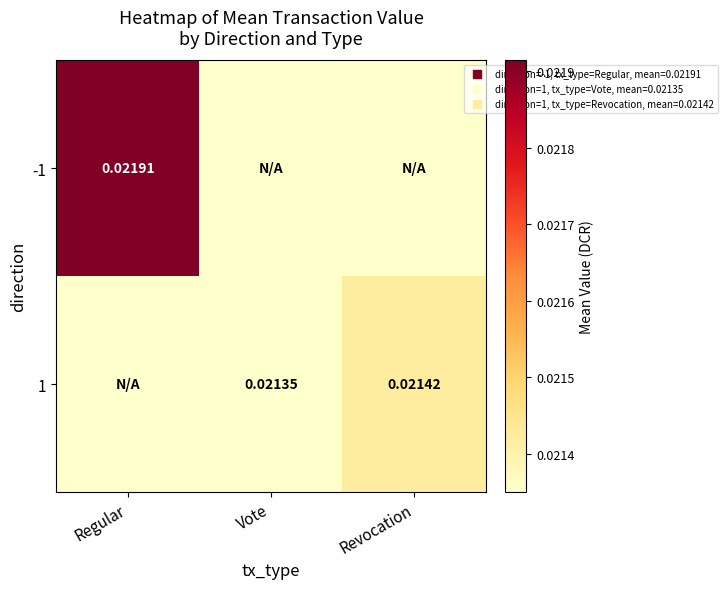

The 1 series shows 0.0 at Revocation. True or false?

True